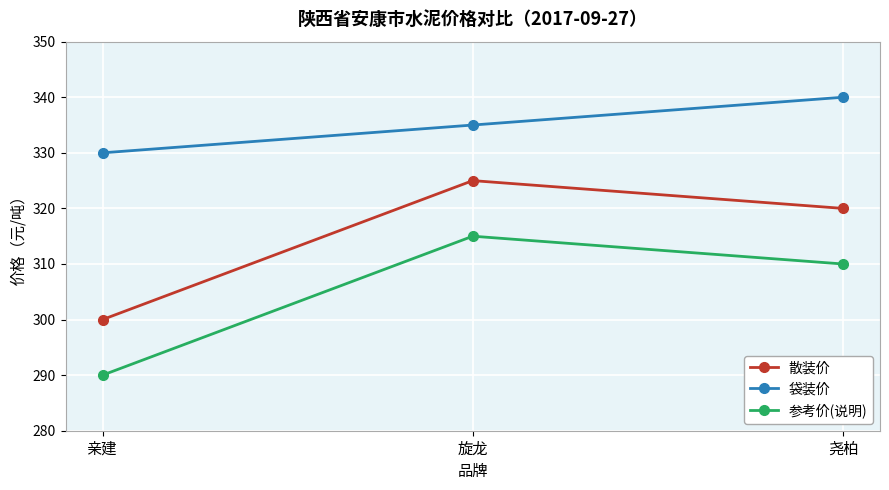

Reading left to right, extract all data points from this chart.

散装价: 亲建=300	旋龙=325	尧柏=320
袋装价: 亲建=330	旋龙=335	尧柏=340
参考价(说明): 亲建=290	旋龙=315	尧柏=310